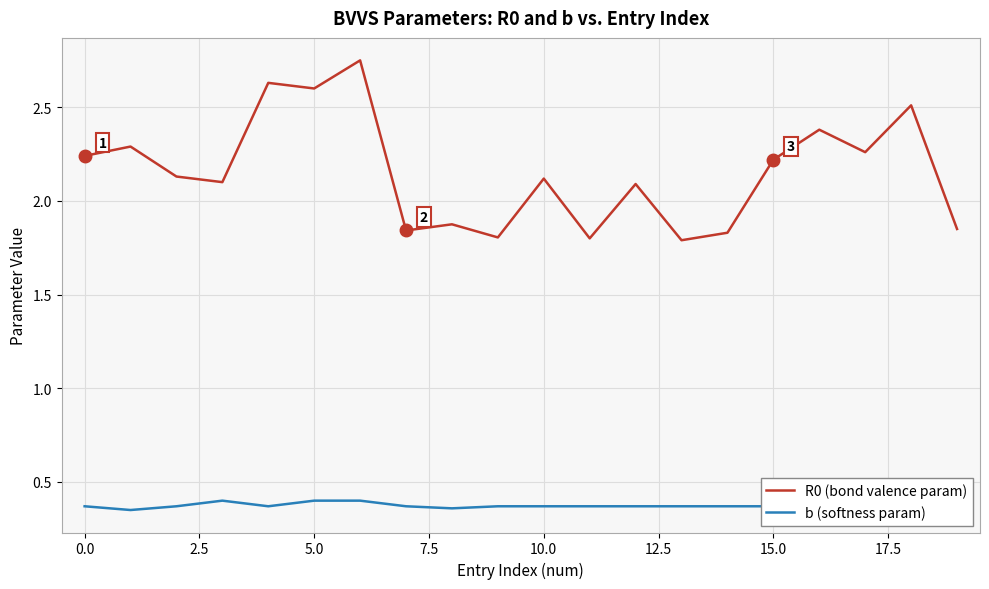

True or false: b (softness param) and R0 (bond valence param) intersect in this chart.

False